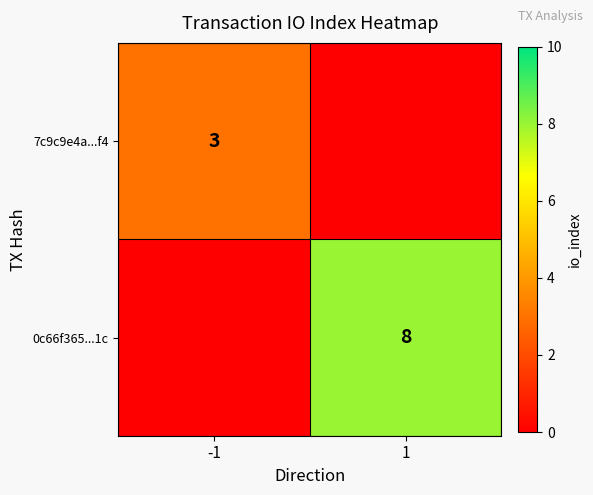

Is it true that 7c9c9e4a...f4 equals 3 at -1?

True